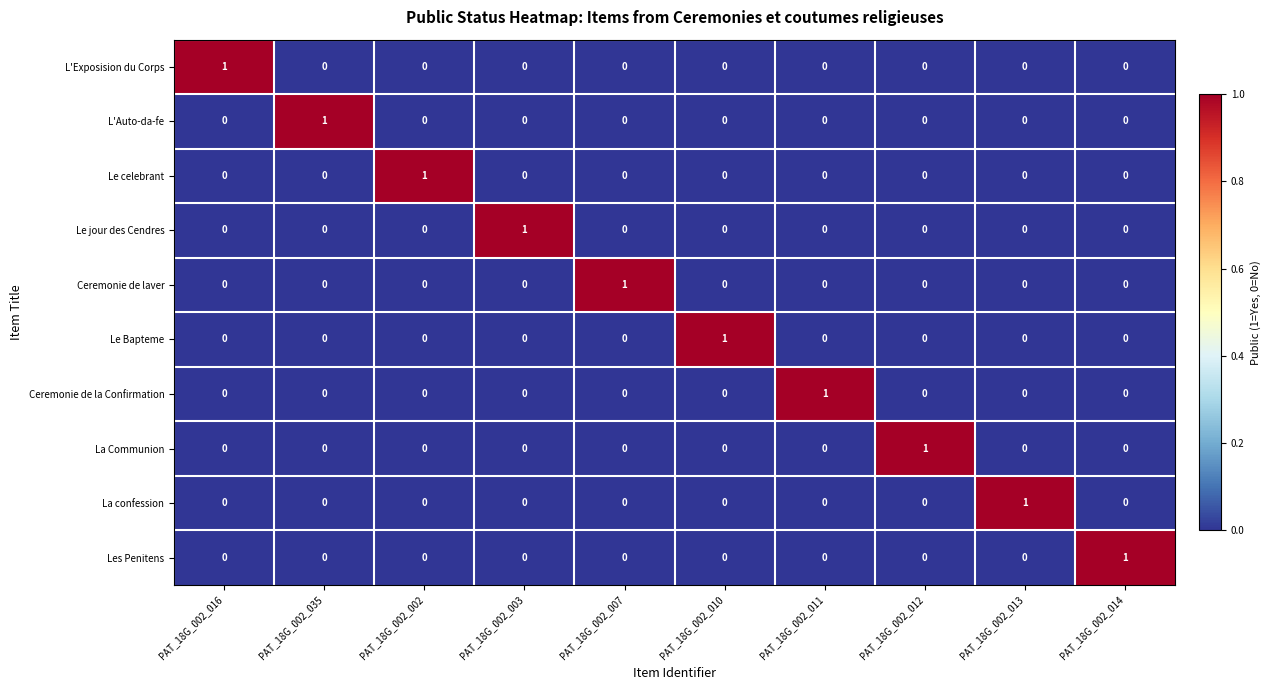

The L'Exposision du Corps series shows 0 at PAT_18G_002_016. True or false?

False